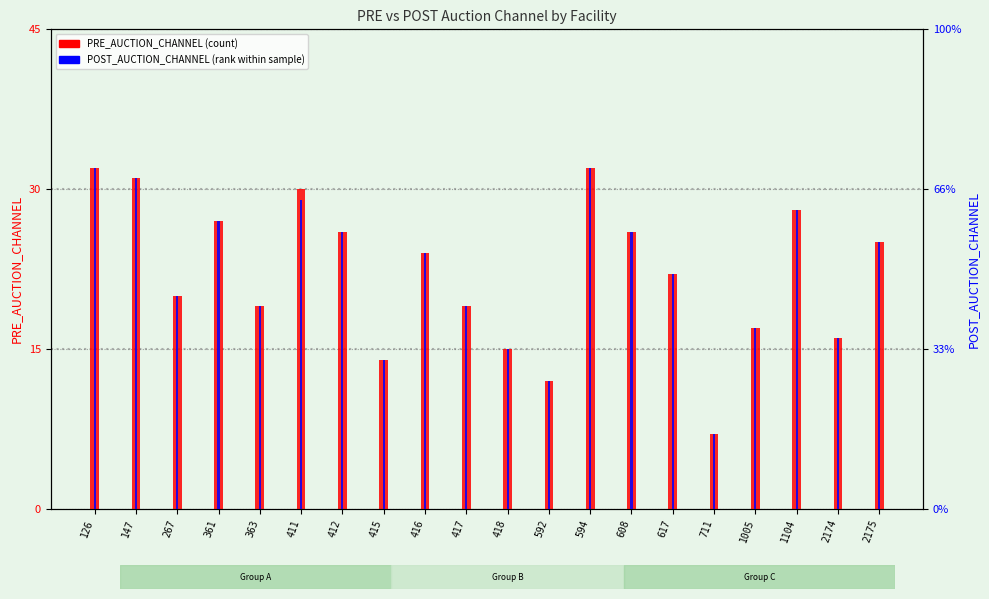

What is the difference between the second highest and second lowest values in the PRE_AUCTION_CHANNEL series?

20